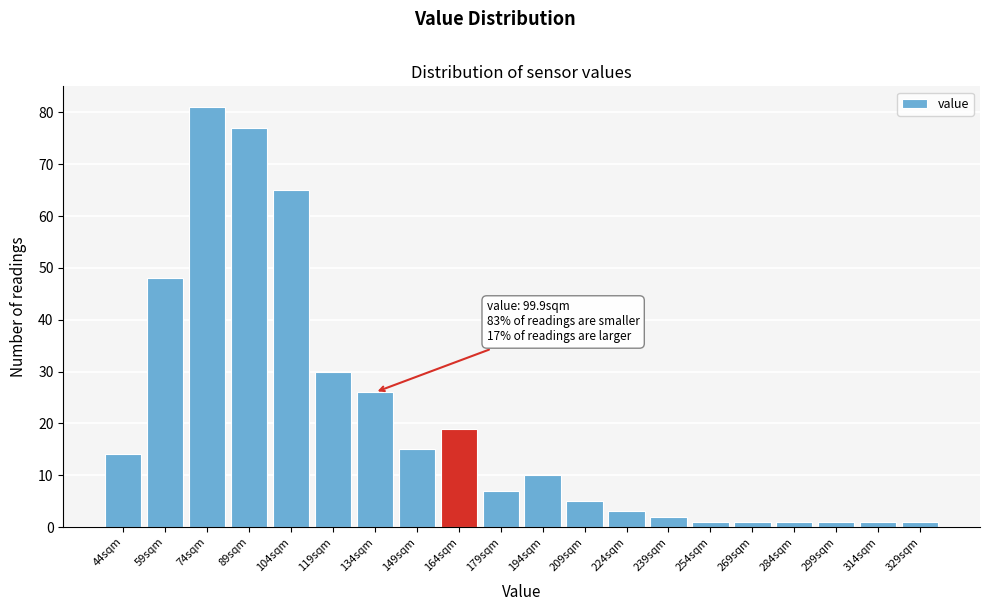

Reading left to right, what are all the values shown in this chart?

14	48	81	77	65	30	26	15	19	7	10	5	3	2	1	1	1	1	1	1